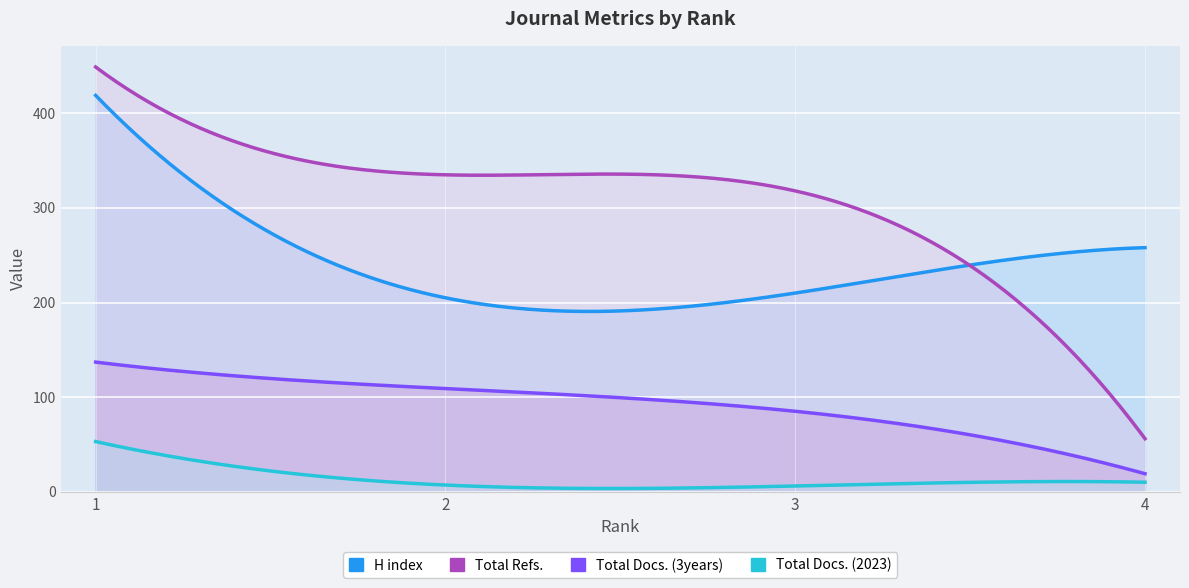

What is the sum of all Total Docs. (3years) values?

350